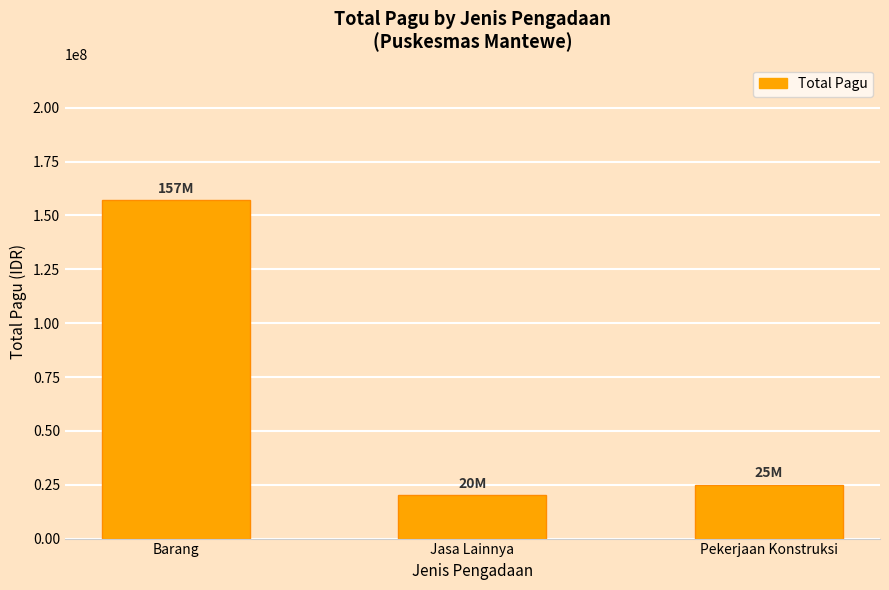

Where is the data nearest to the value 88502500?

Pekerjaan Konstruksi